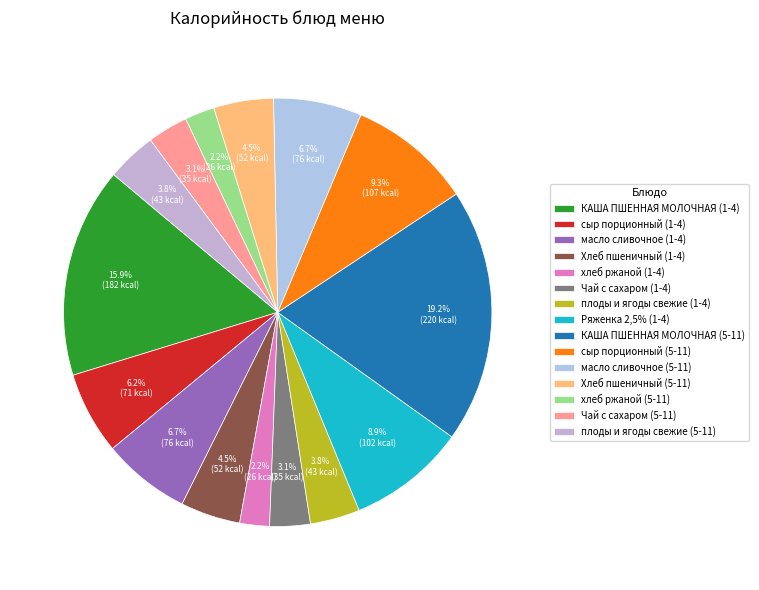

To the nearest percent, what is the difference between the largest and smallest slice percentages?

17%